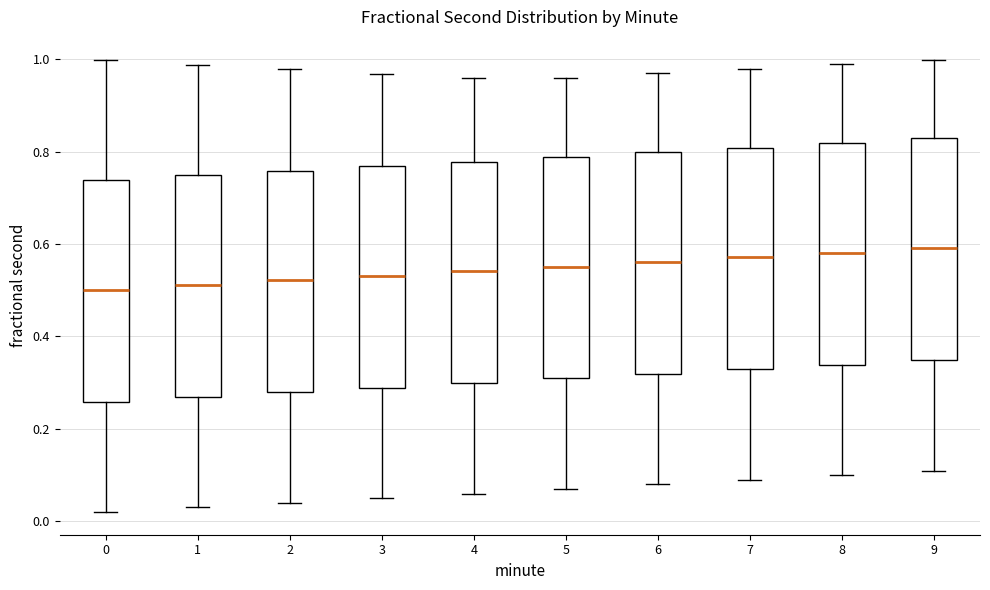

Where is the lower edge of the box at x = 1 on the y-axis? The values are not printed on the chart, so give them approximately, as read against the axis.

0.26